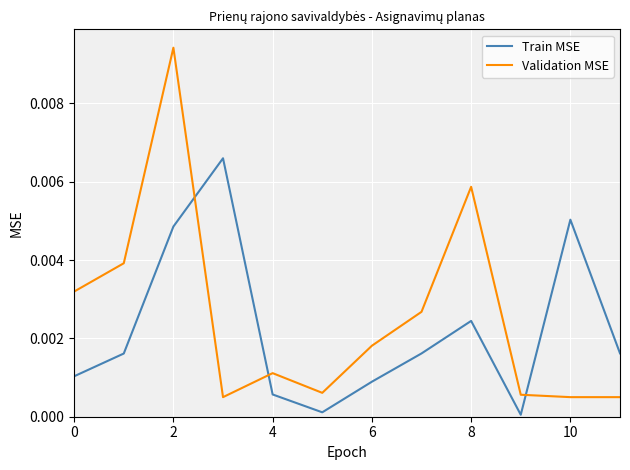

Does the chart have visible grid lines?

Yes